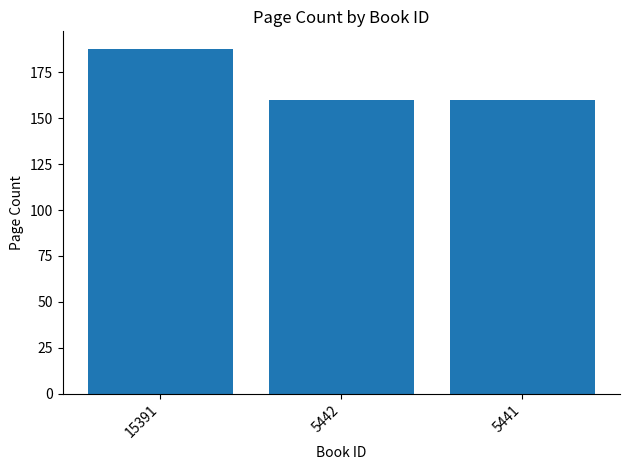

The value at 5441 is 276. True or false?

False